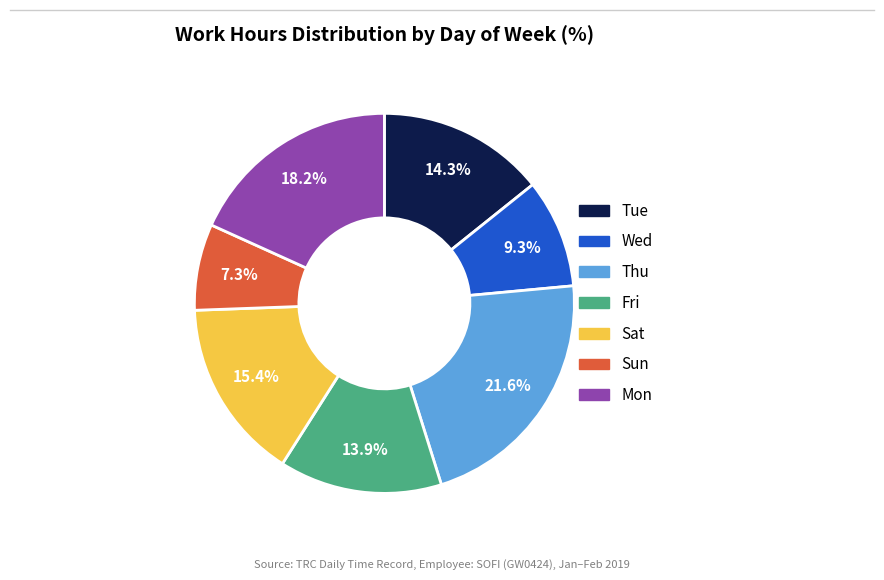

The Sun slice represents 26% of the pie. True or false?

False